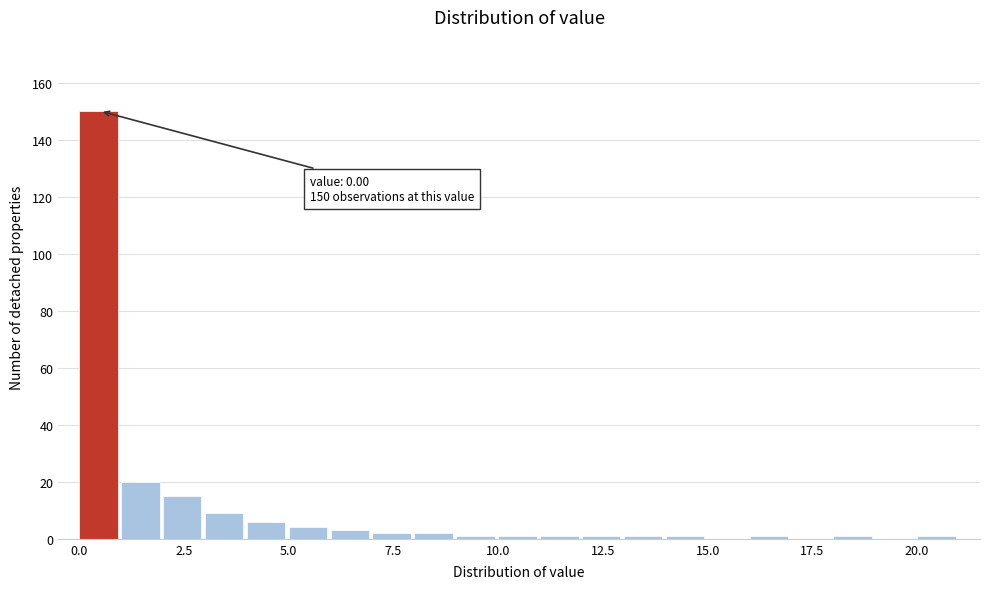

Around what value on the x-axis is the tallest bar? Give the approximate position of its centre, as read against the axis.

0.5